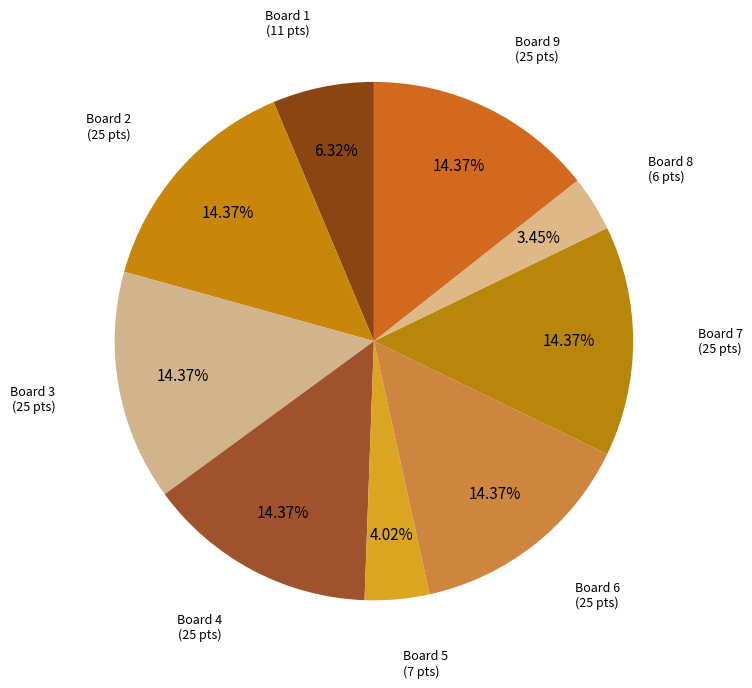

Count the number of slices in the pie.

9